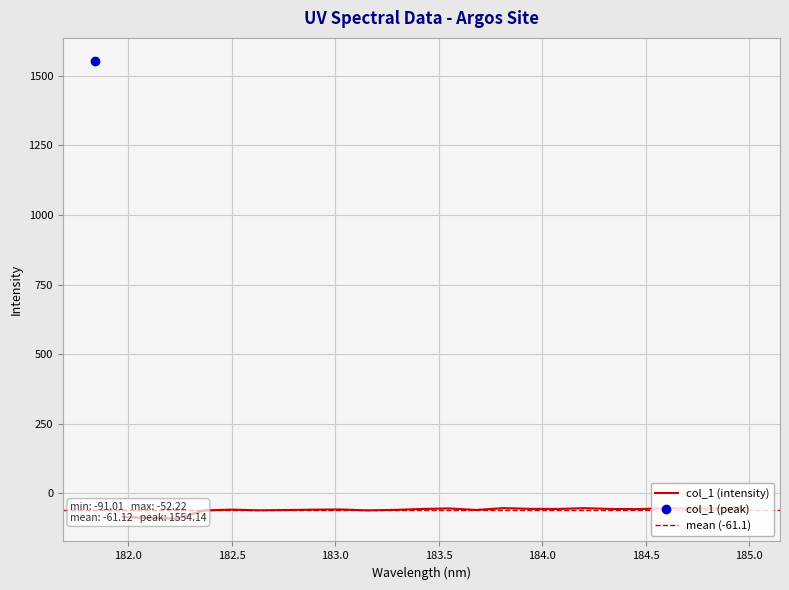

What is the maximum value shown in the chart?

1554.1